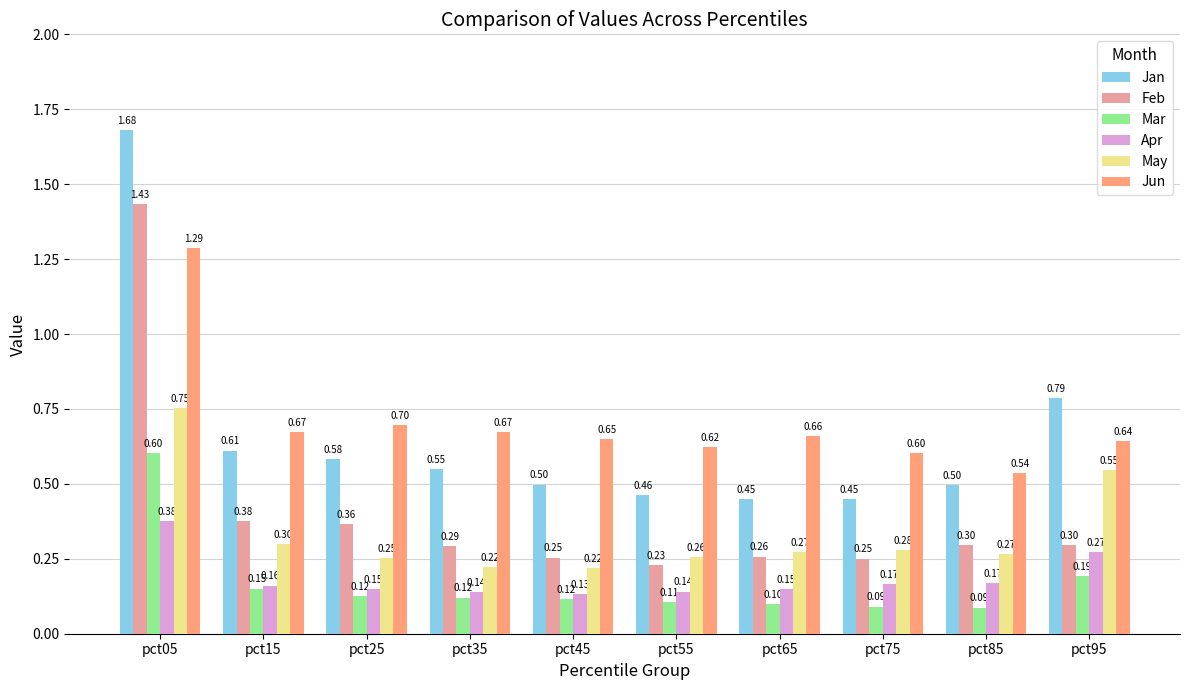

Which category has the highest value across all series?

pct05